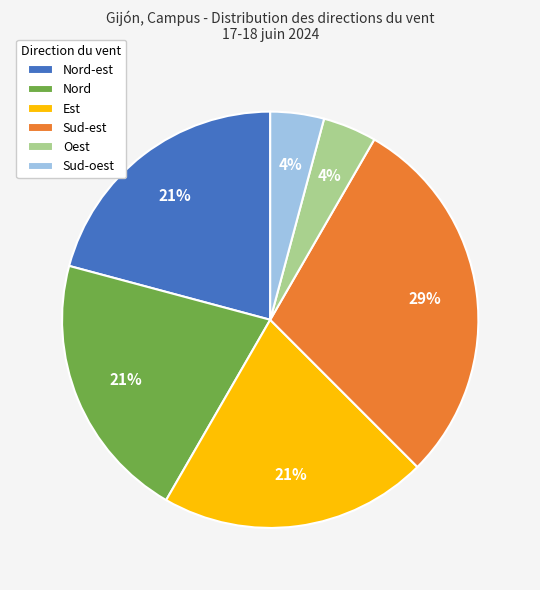

How many slices are in this pie chart?

6